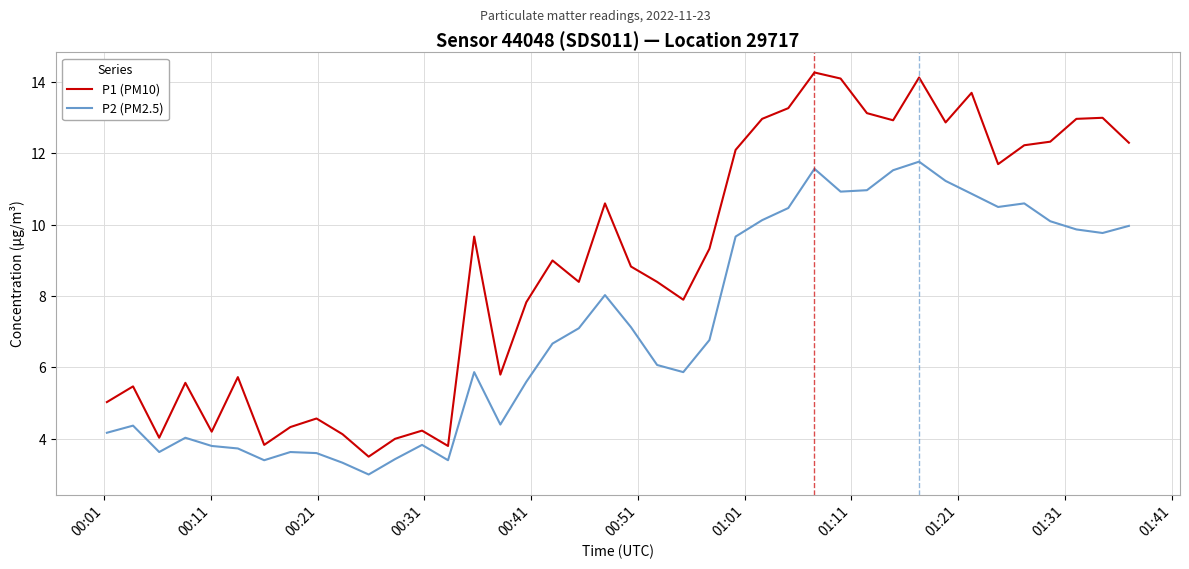

What is the lowest value of the P1 (PM10) series?

3.5